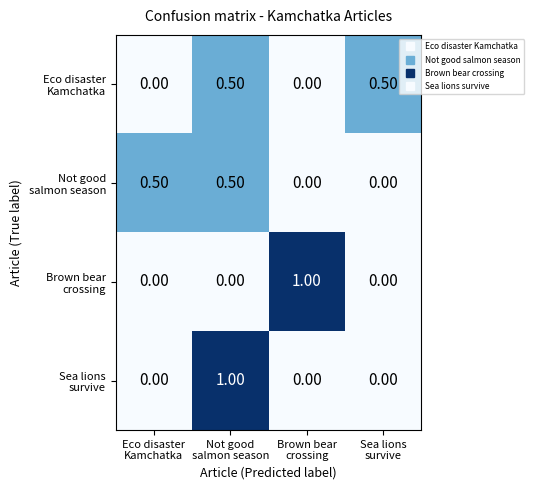

Which series changed the most between Not good salmon season and Sea lions survive?

Sea lions survive